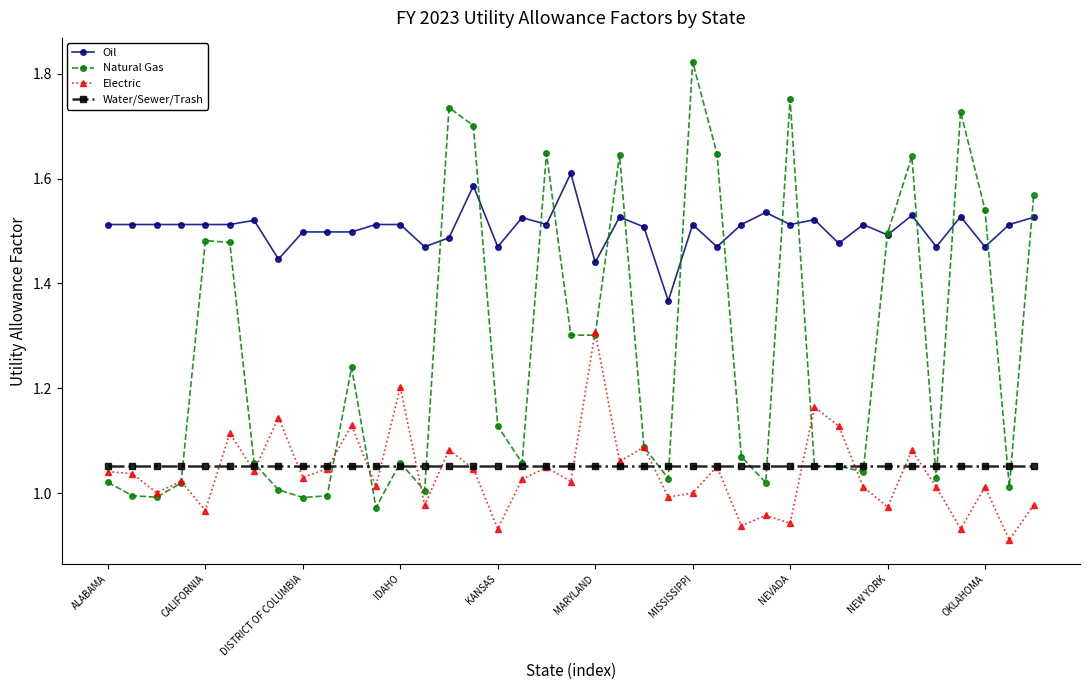

Rank the series by their maximum value, from lowest to highest.

Water/Sewer/Trash, Electric, Oil, Natural Gas